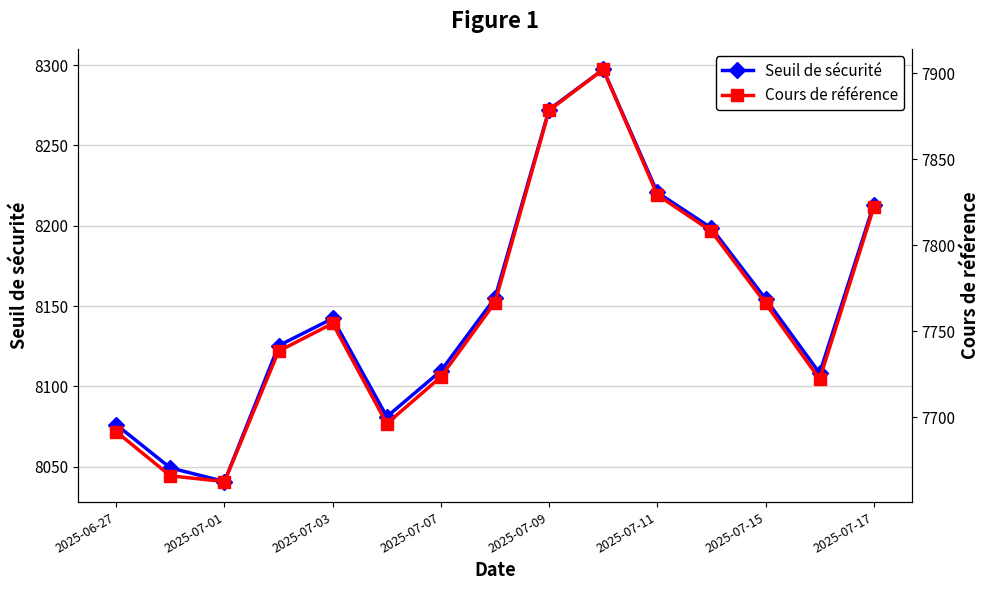

True or false: Seuil de sécurité and Cours de référence cross at least once.

False